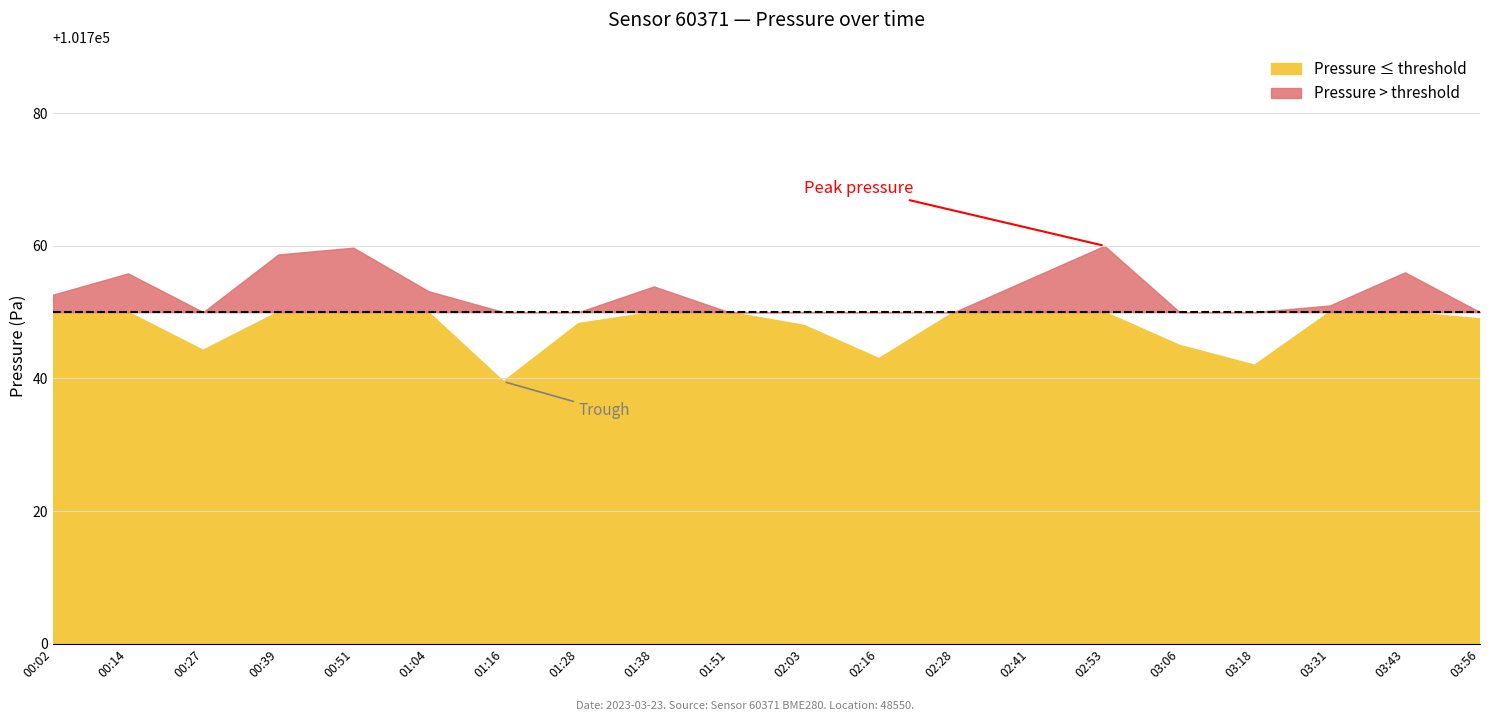

At how many categories does at least one series exceed 4566?

20